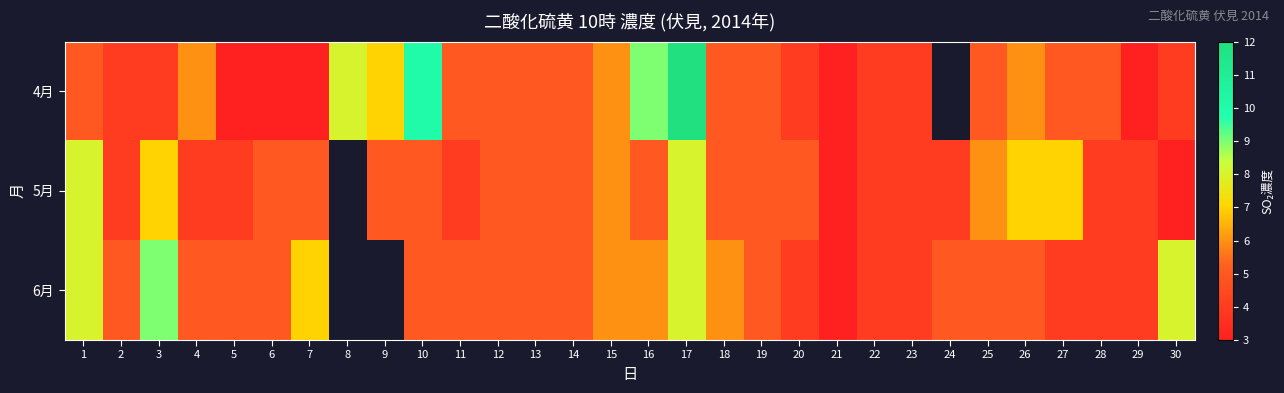

Rank the series at 17 from highest to lowest value.

4月, 5月, 6月